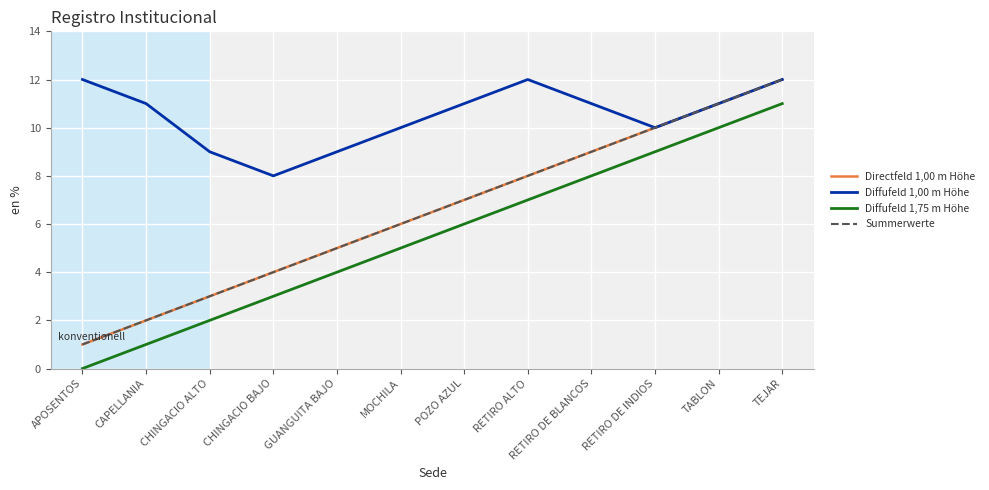

Reading left to right, extract all data points from this chart.

Directfeld 1,00 m Höhe: 1	2	3	4	5	6	7	8	9	10	11	12
Diffufeld 1,00 m Höhe: 12	11	9	8	9	10	11	12	11	10	11	12
Diffufeld 1,75 m Höhe: 0	1	2	3	4	5	6	7	8	9	10	11
Summerwerte: 1	2	3	4	5	6	7	8	9	10	11	12